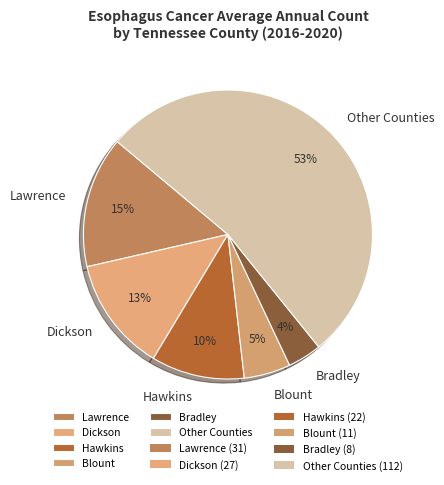

Rank the categories by value from lowest to highest.

Bradley, Blount, Hawkins, Dickson, Lawrence, Other Counties